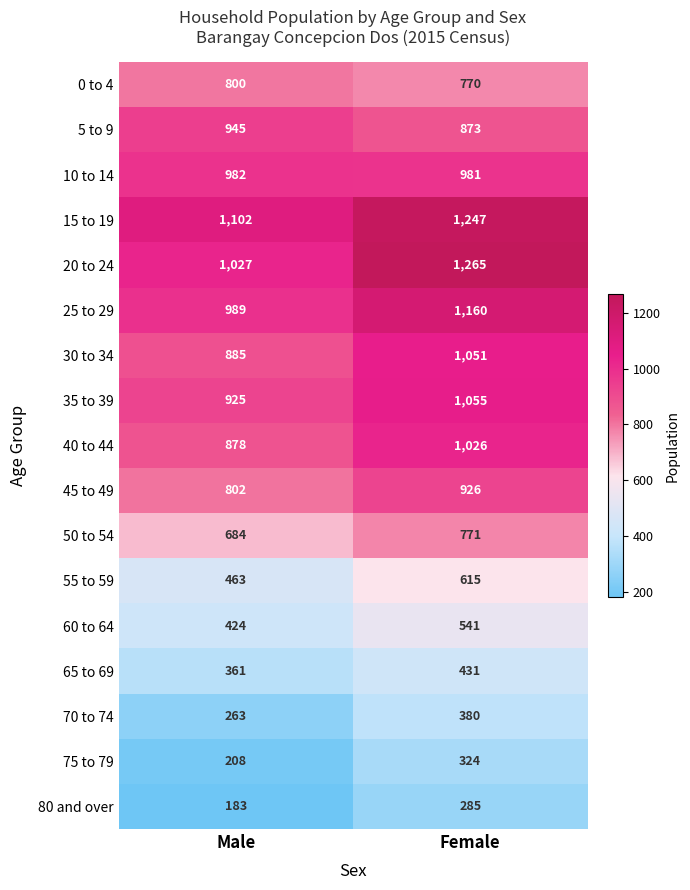

What is the minimum value for 15 to 19?

1102